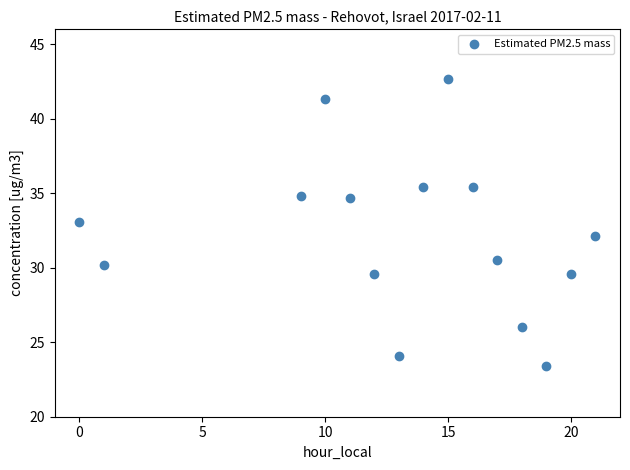

What is the range of X values (max minus min)?

21.0